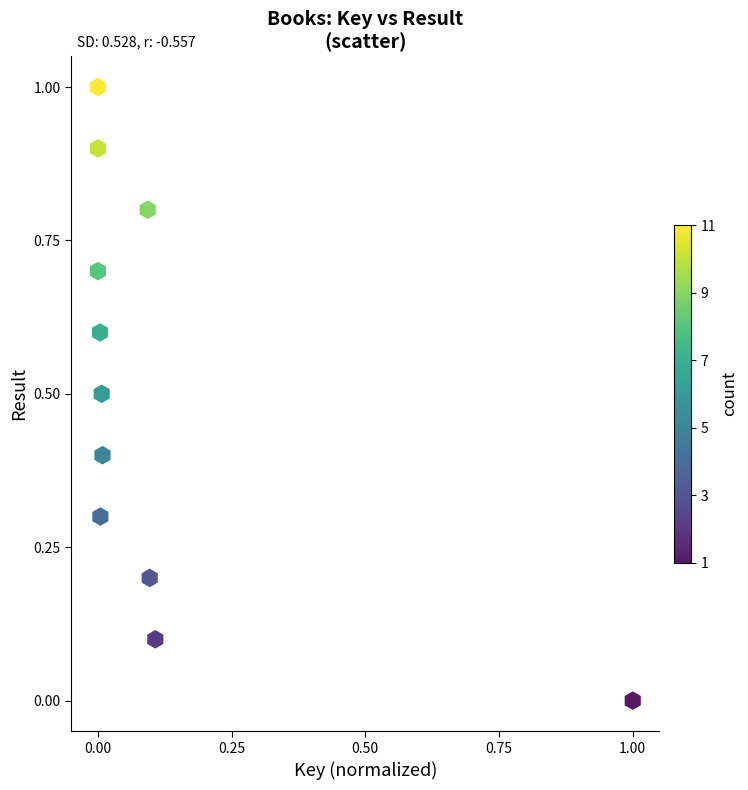

What is the range of X values (max minus min)?

1.0